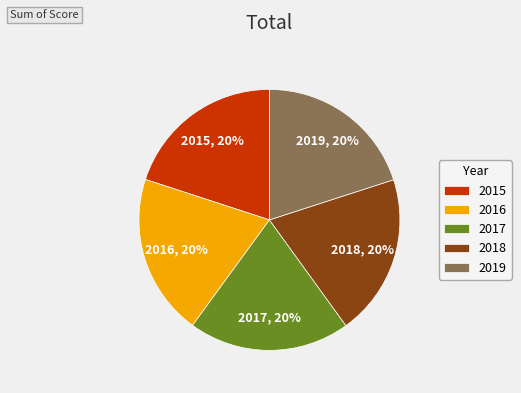

Is there any slice that represents more than half of the pie?

No